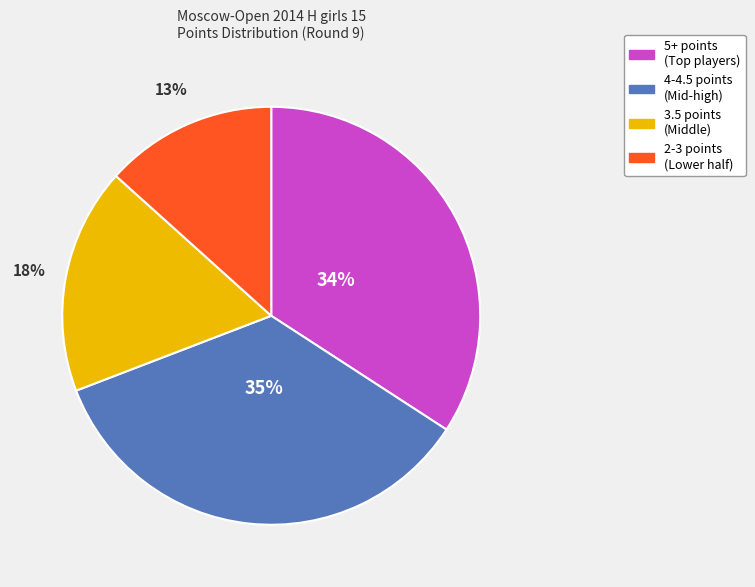

To the nearest percent, what is the difference between the largest and smallest slice percentages?

22%